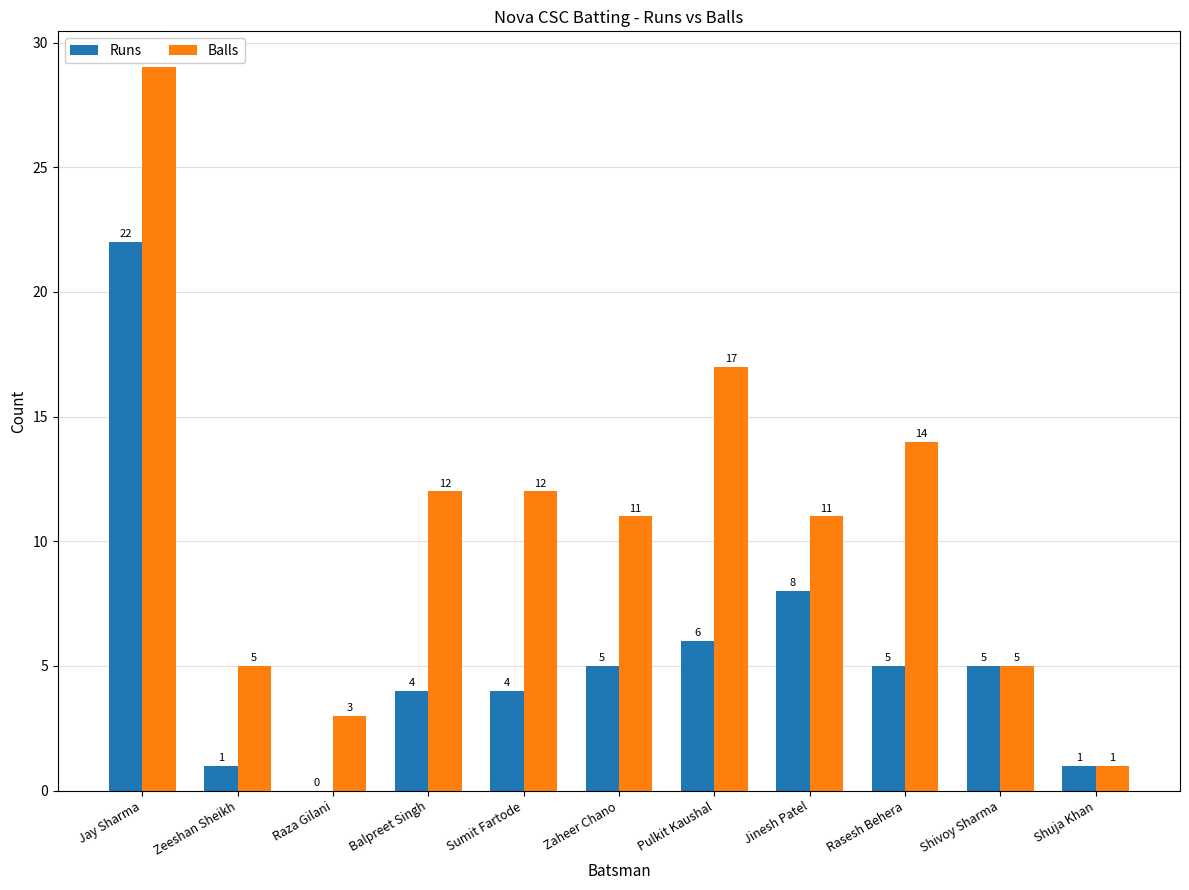

What is the average value of the Balls series?

11